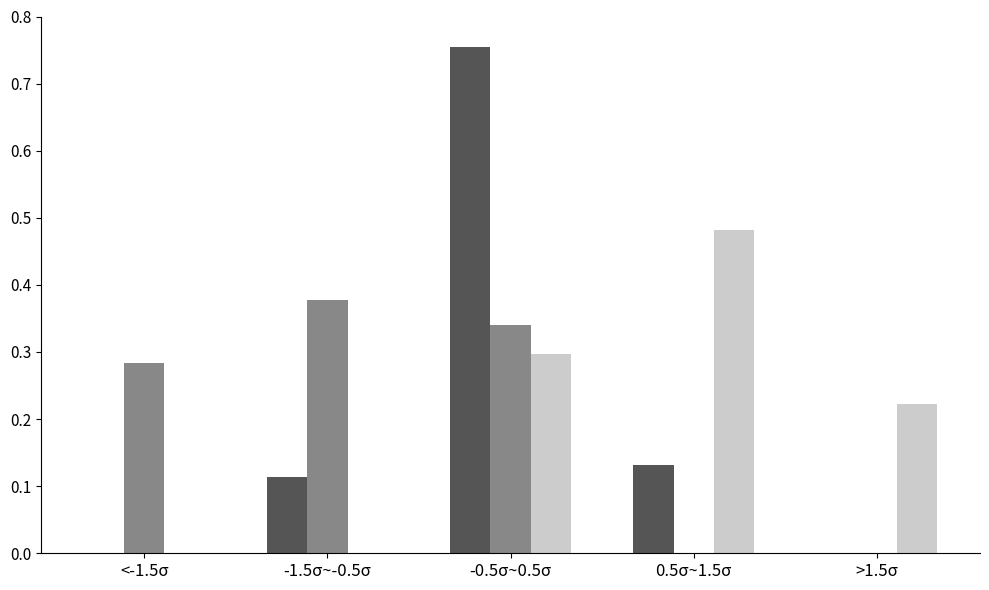

What is the total value across all series at 0.5σ~1.5σ?

0.6